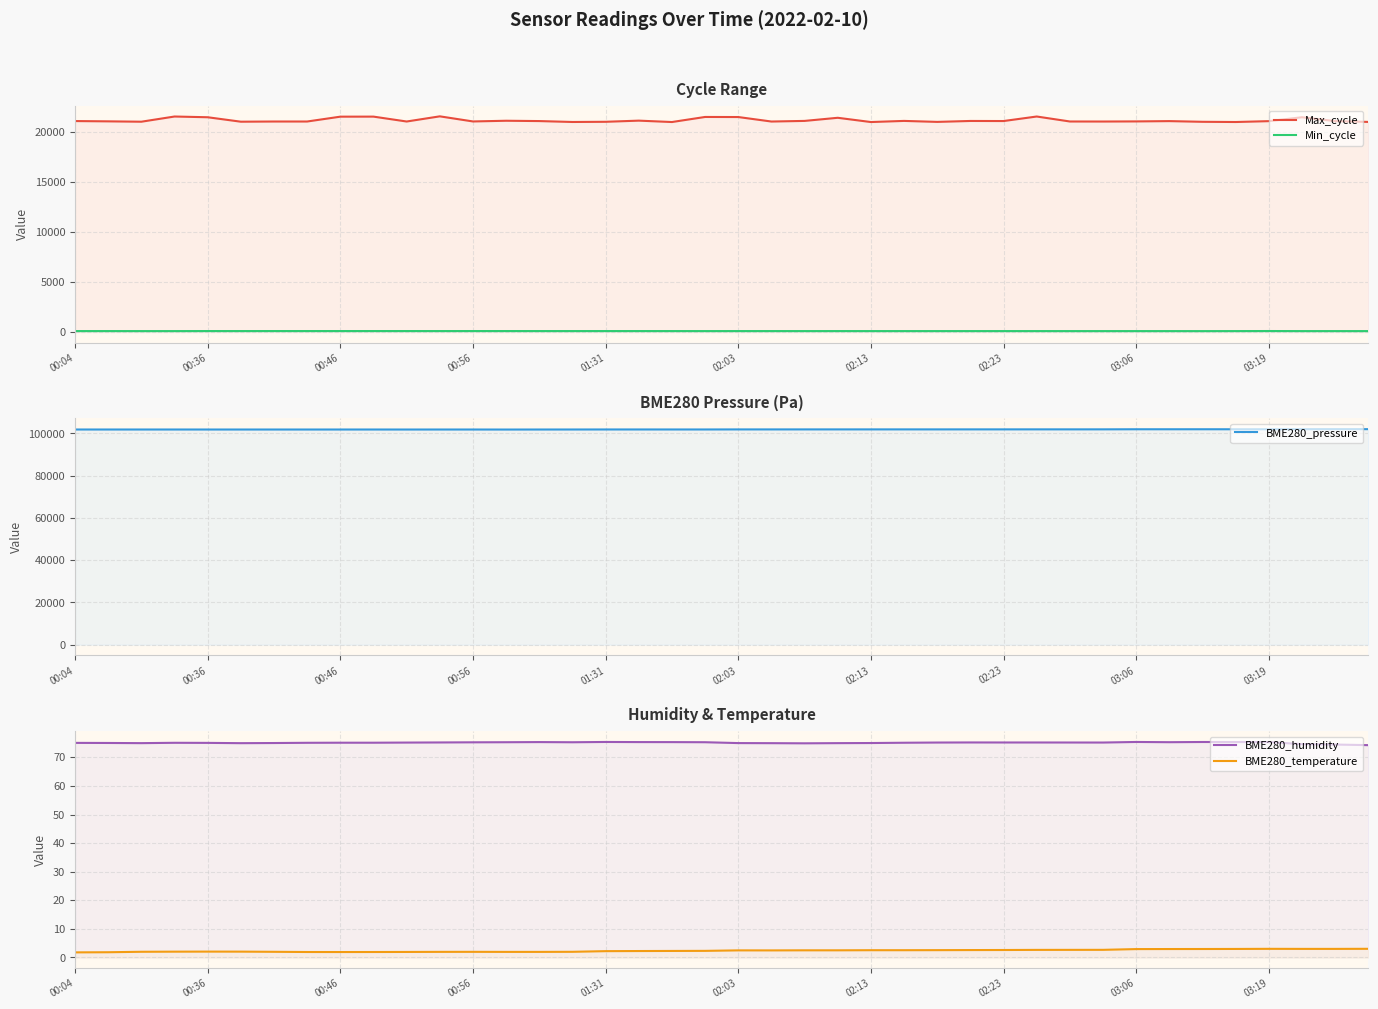

At how many categories does at least one series exceed 52231?

40